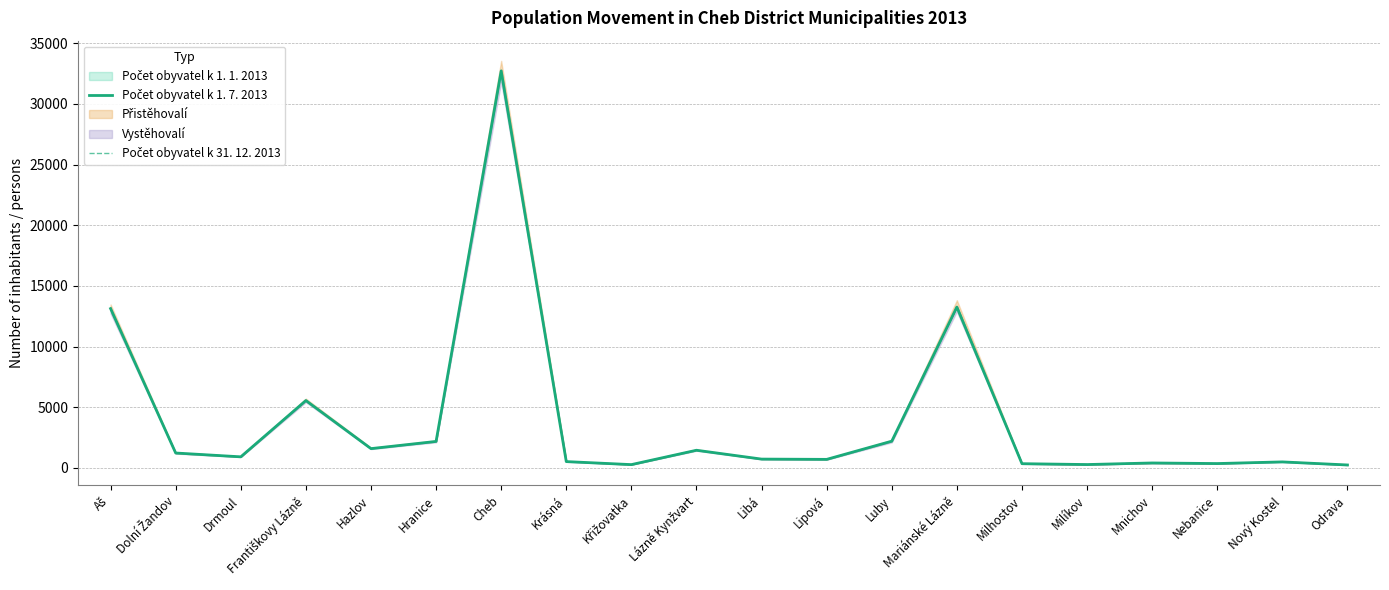

In Počet obyvatel k 1. 7. 2013, how many points are lower than both neighbors (excluding endpoints)?

6